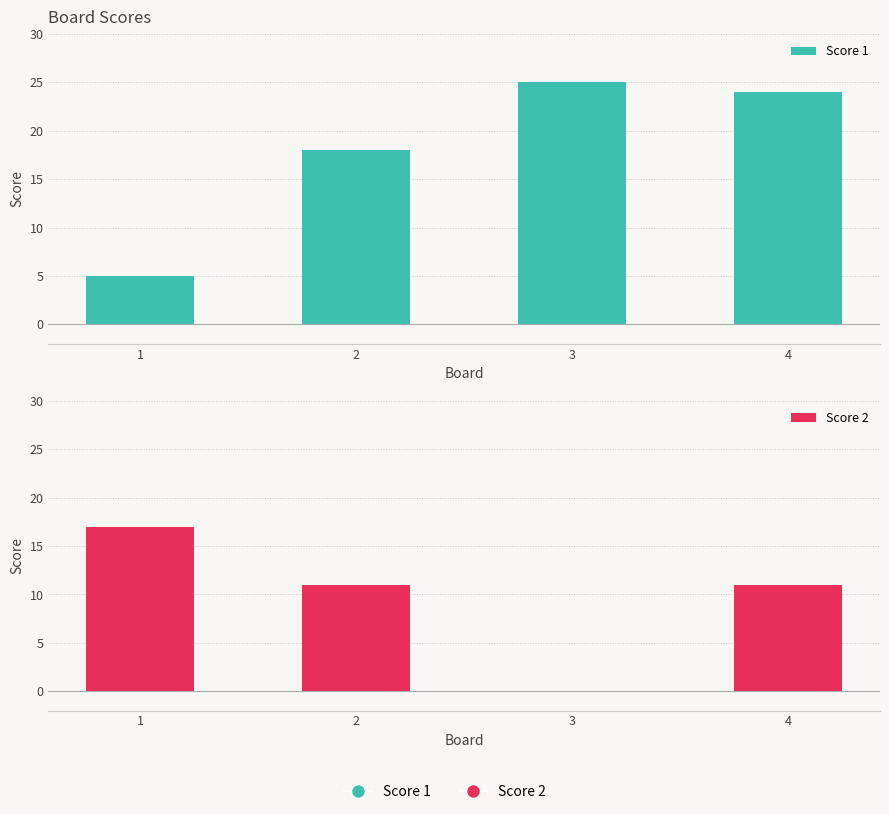

Where does the Score 2 series first go above 11?

1